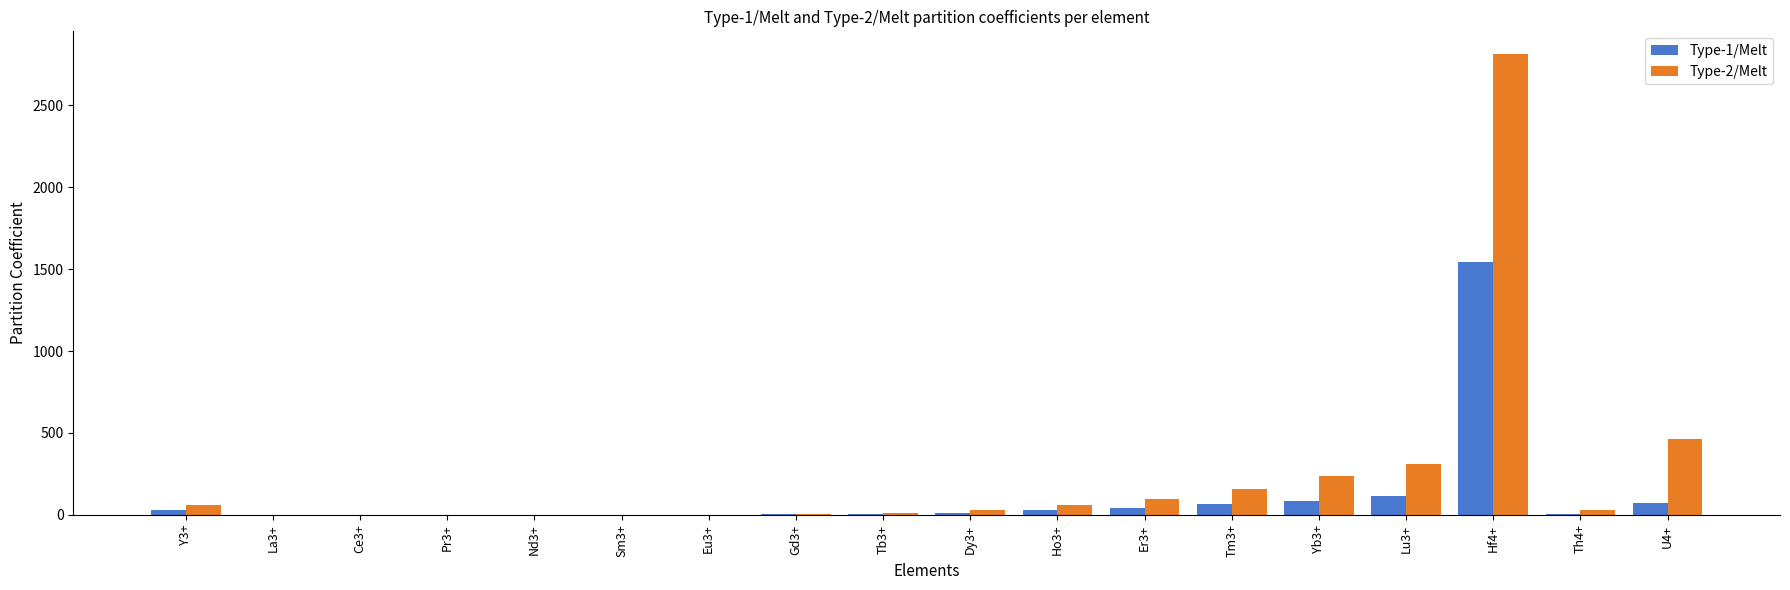

The value of Type-2/Melt at Tm3+ is 264.3. True or false?

False